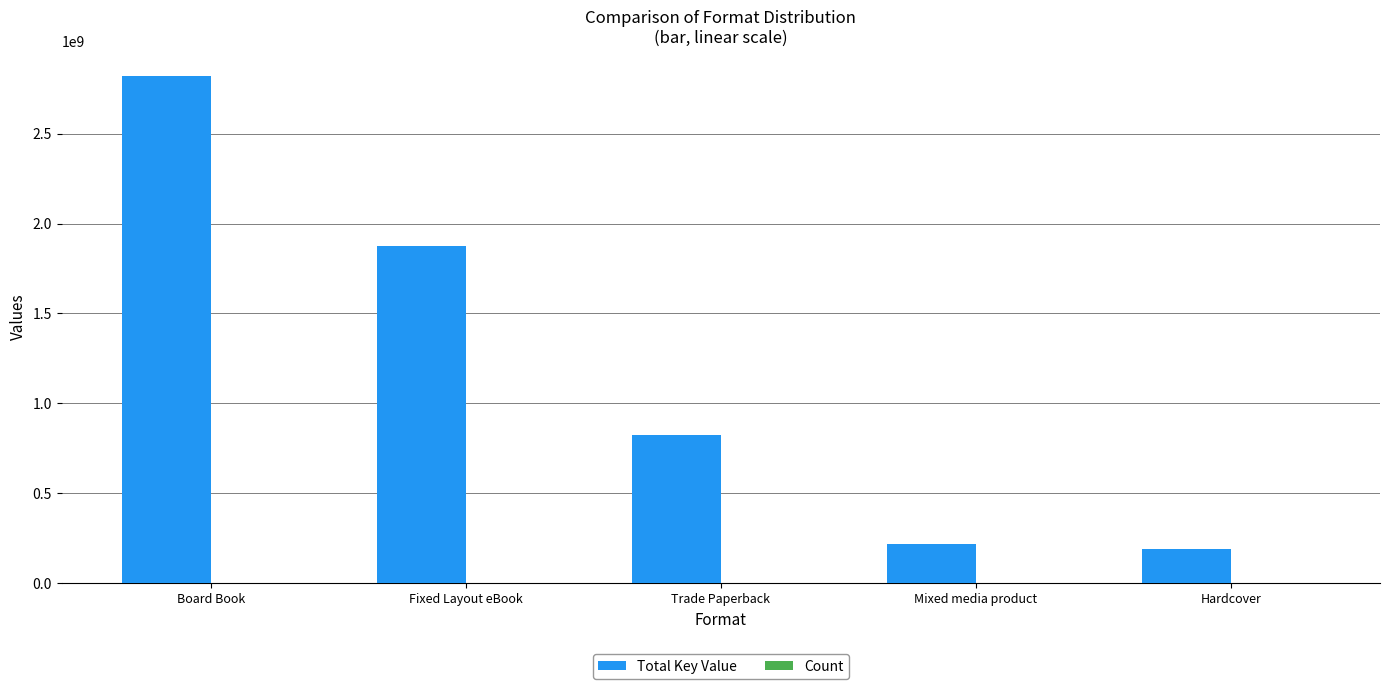

Between Fixed Layout eBook and Mixed media product, which series saw the biggest shift?

Total Key Value